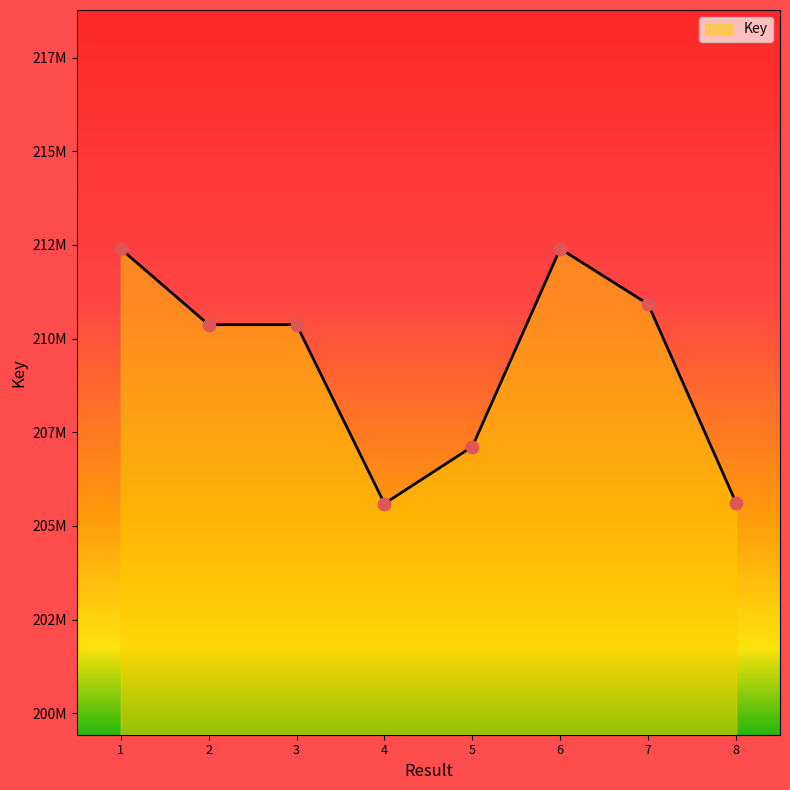

Approximately how many times larger is the value at 3 compared to 6?

1.0